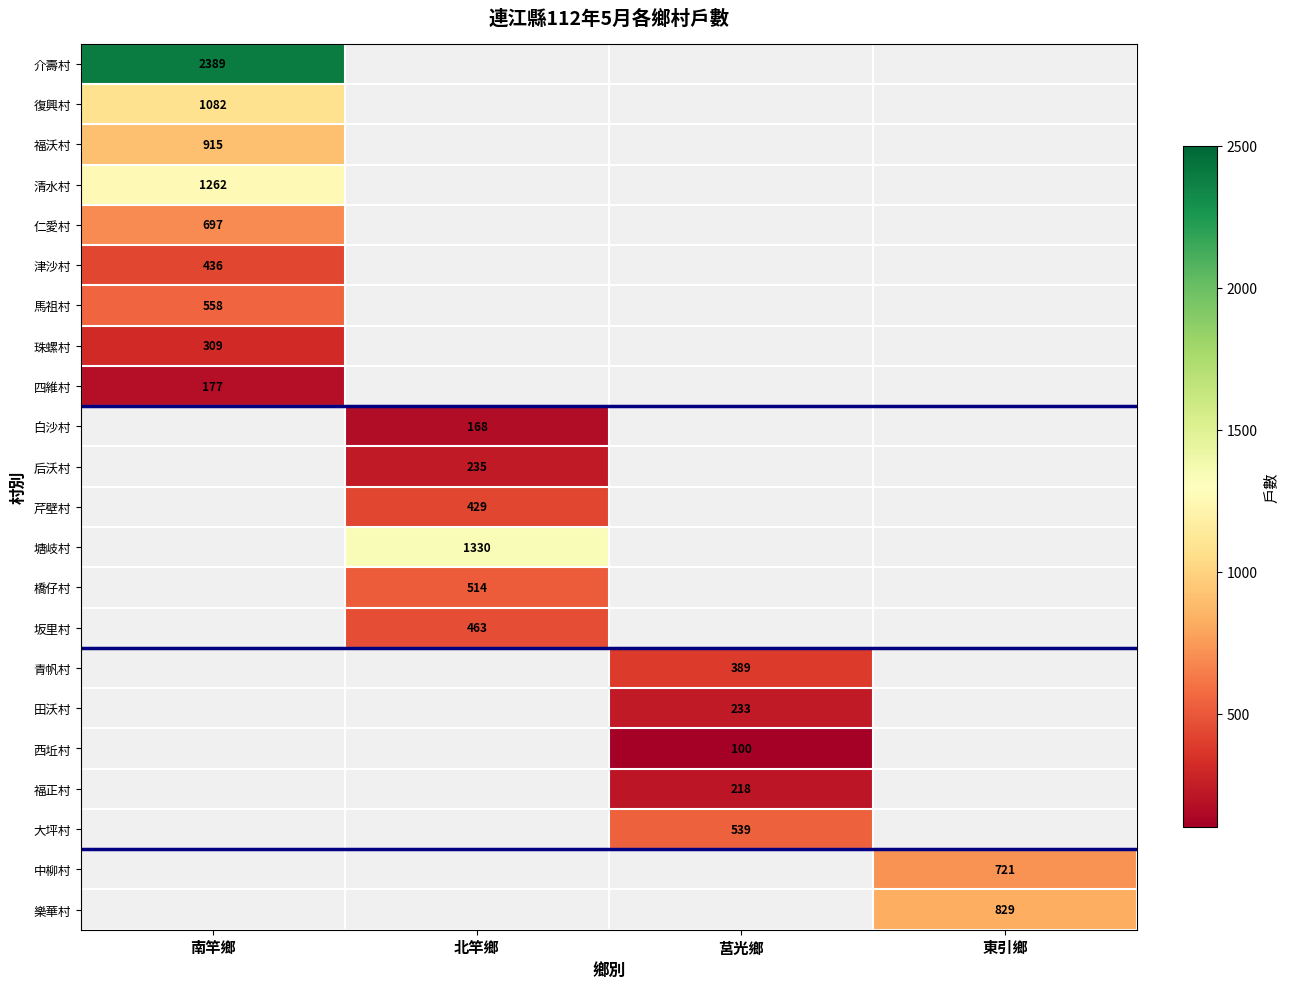

Which category has the highest value across all series?

南竿鄉